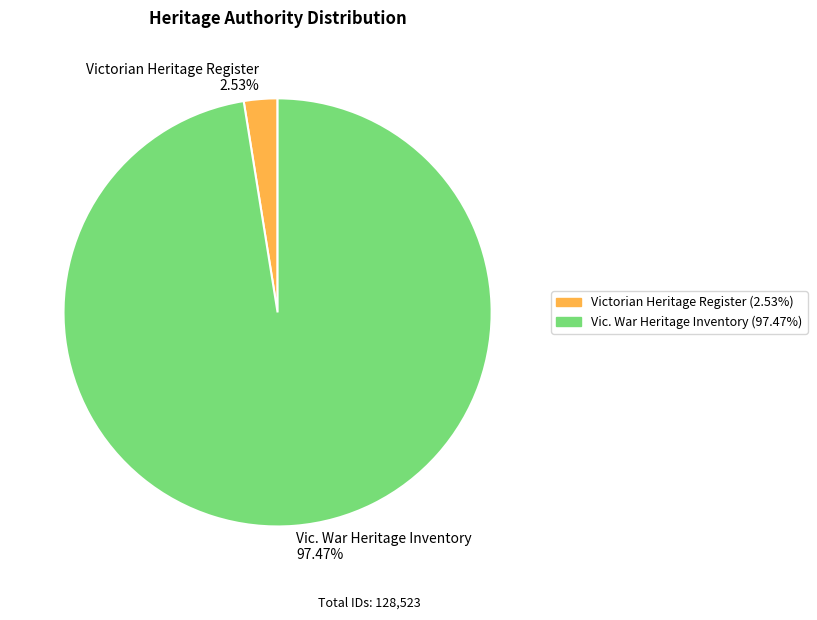

To the nearest percent, what percentage of the pie is Victorian Heritage Register?

3%